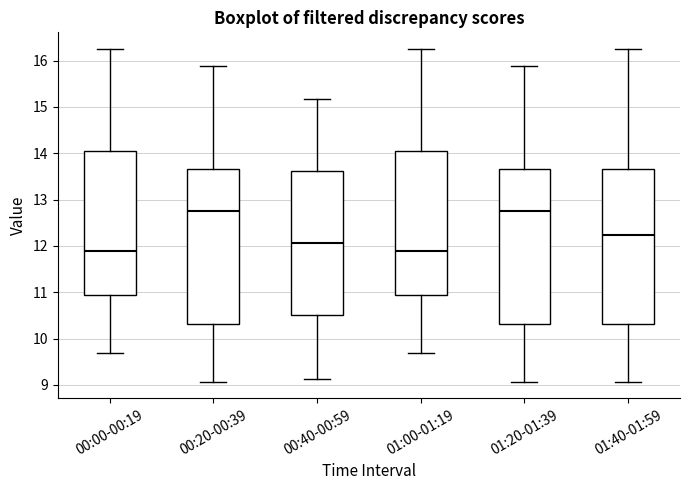

Reading left to right, read every box against the y-axis: the position of its median line, the range the box covers, and the ends of its whiskers. The values are not printed on the chart, so give them approximately, as read against the axis.

00:00-00:19: median 11.9, box 10.9 to 14.1, whiskers 9.7 to 16.3
00:20-00:39: median 12.8, box 10.3 to 13.7, whiskers 9.1 to 15.9
00:40-00:59: median 12.1, box 10.5 to 13.6, whiskers 9.1 to 15.2
01:00-01:19: median 11.9, box 10.9 to 14.1, whiskers 9.7 to 16.3
01:20-01:39: median 12.8, box 10.3 to 13.7, whiskers 9.1 to 15.9
01:40-01:59: median 12.2, box 10.3 to 13.7, whiskers 9.1 to 16.3